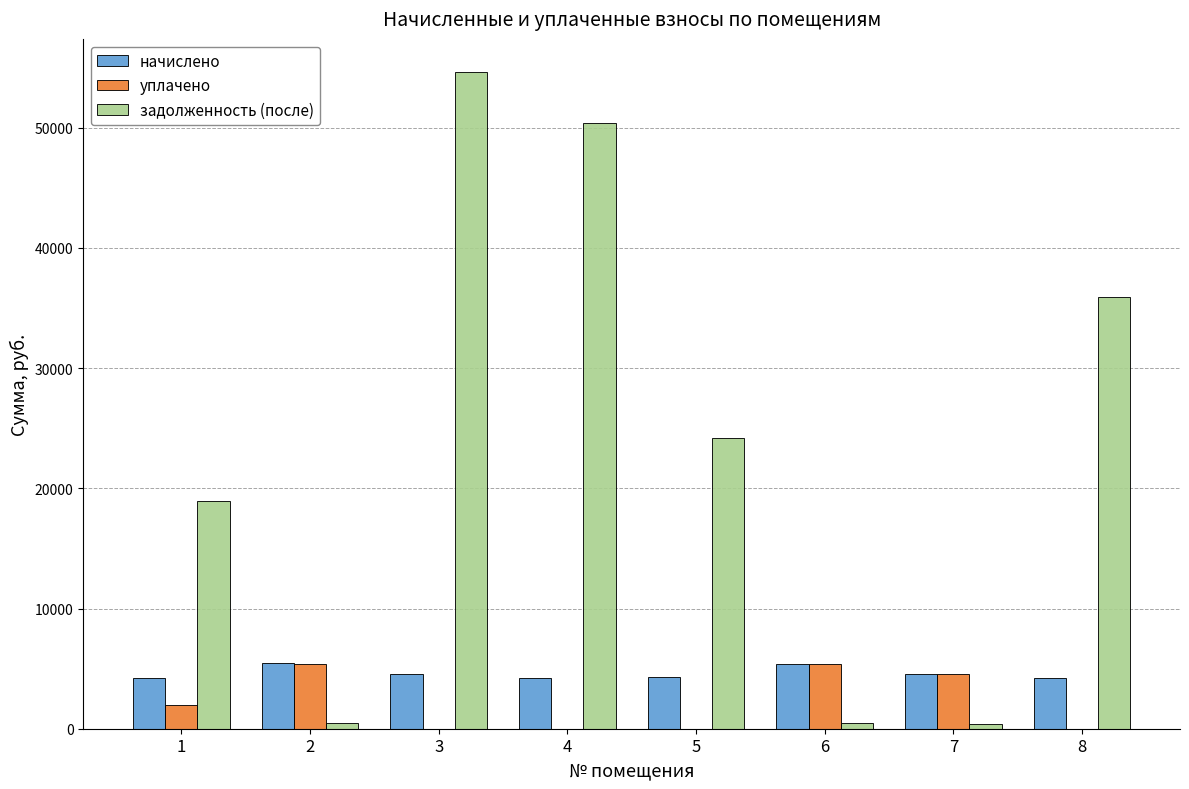

How many groups of bars are there?

8